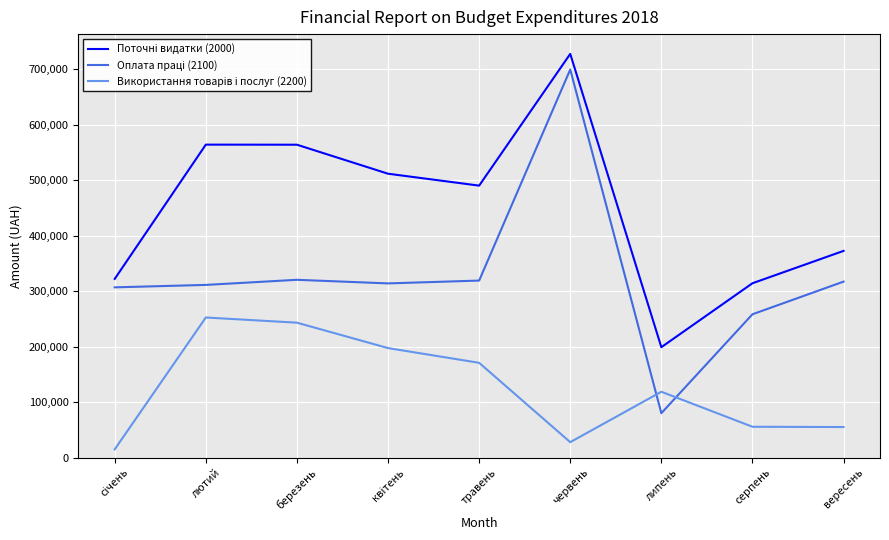

What is the difference between the highest and lowest values at лютий?

311434.7